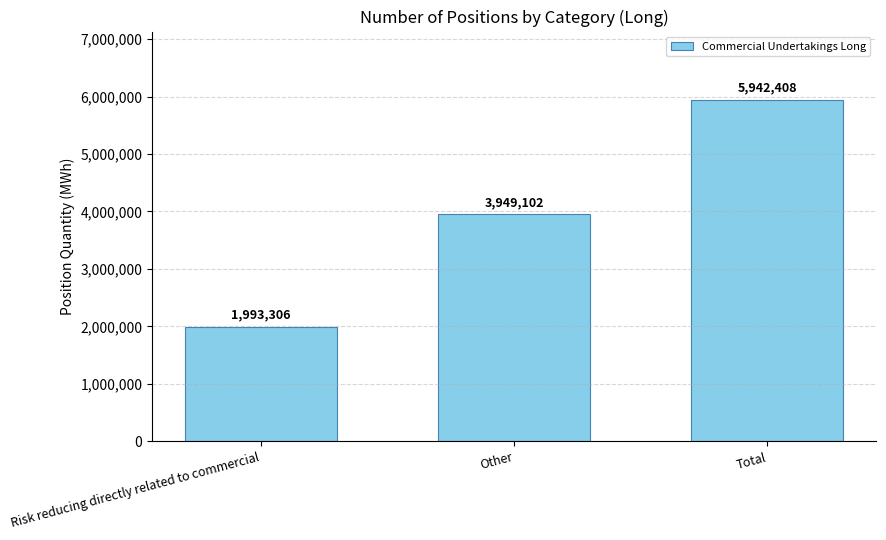

Reading right to left, transcribe all the data shown in this chart.

Total=5942408	Other=3949102	Risk reducing directly related to commercial=1993306